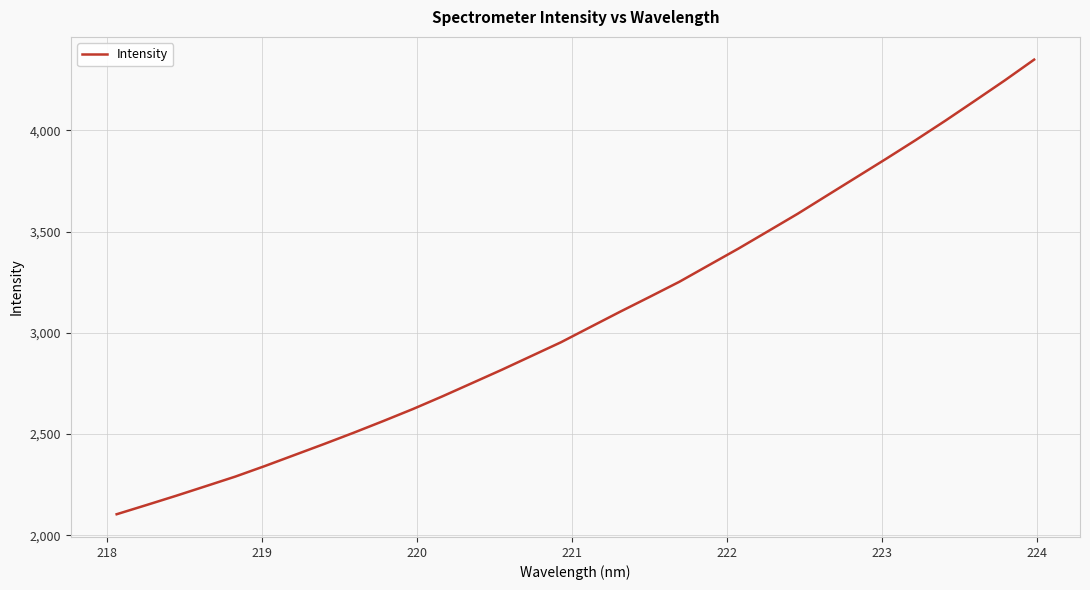

What is the difference between the maximum and minimum values?

2245.8